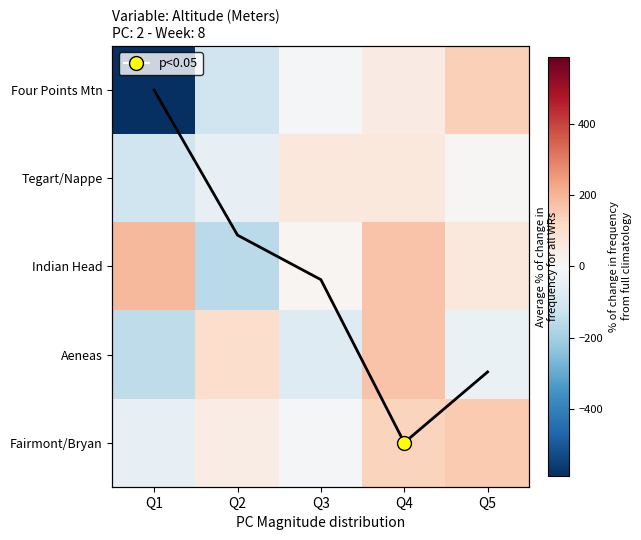

What is the average value of the Fairmont/Bryan series?

54.1